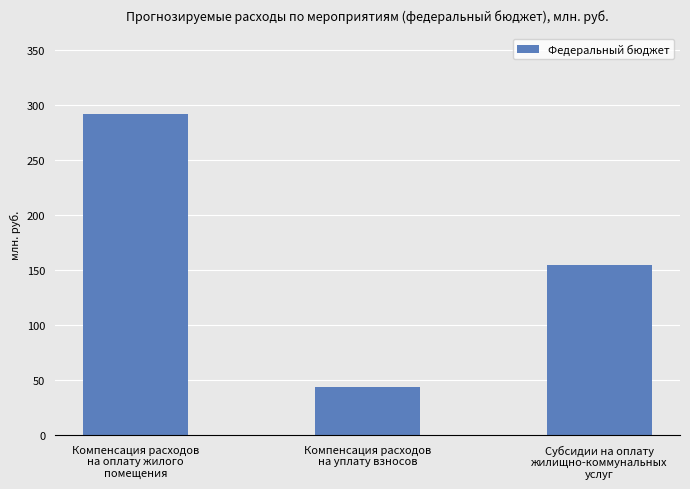

The value at Компенсация расходов
на оплату жилого
помещения is 291.7. True or false?

True